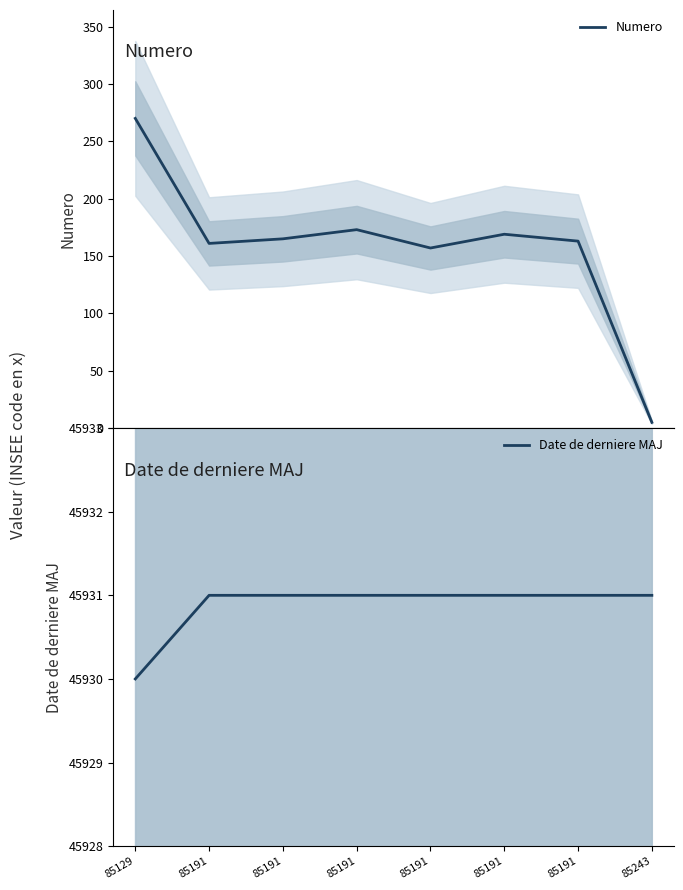

How many lines are shown in the chart?

2